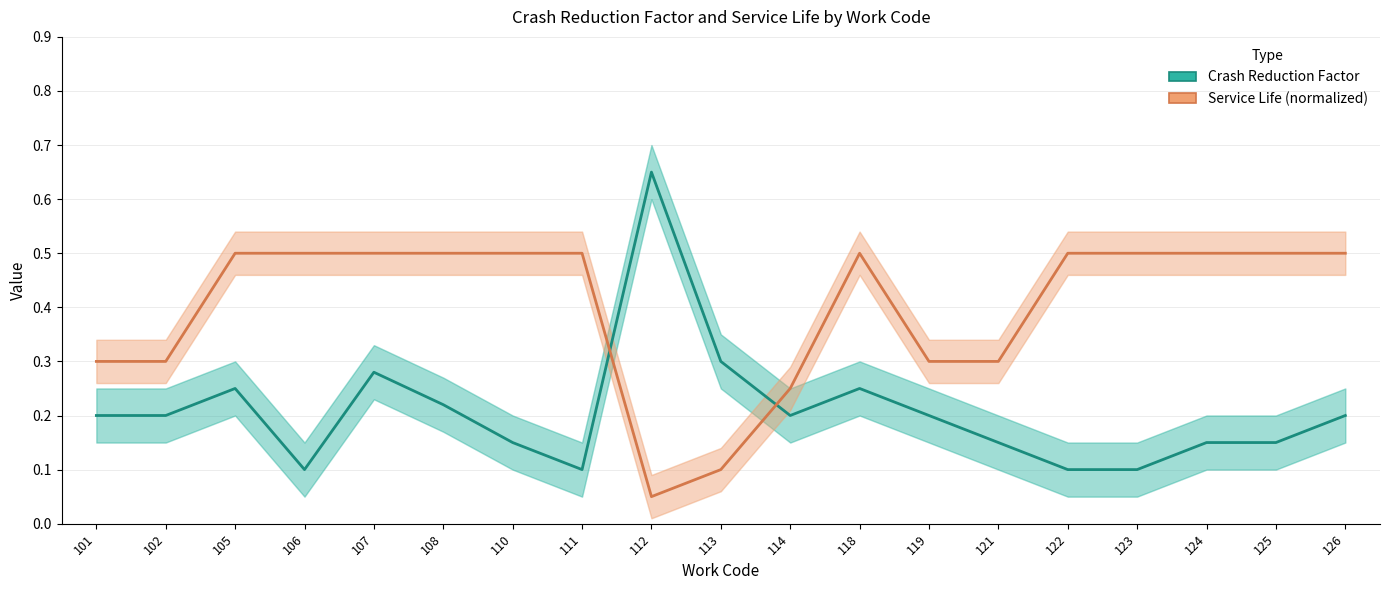

What is the lowest value of the Crash Reduction Factor series?

0.1